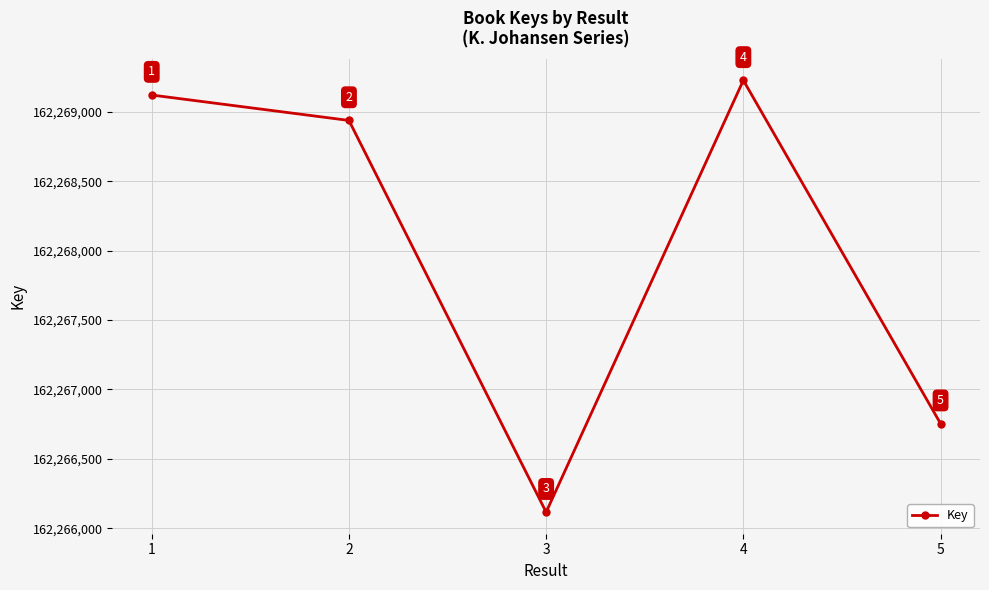

What is the change in value from 2 to 4?

+289